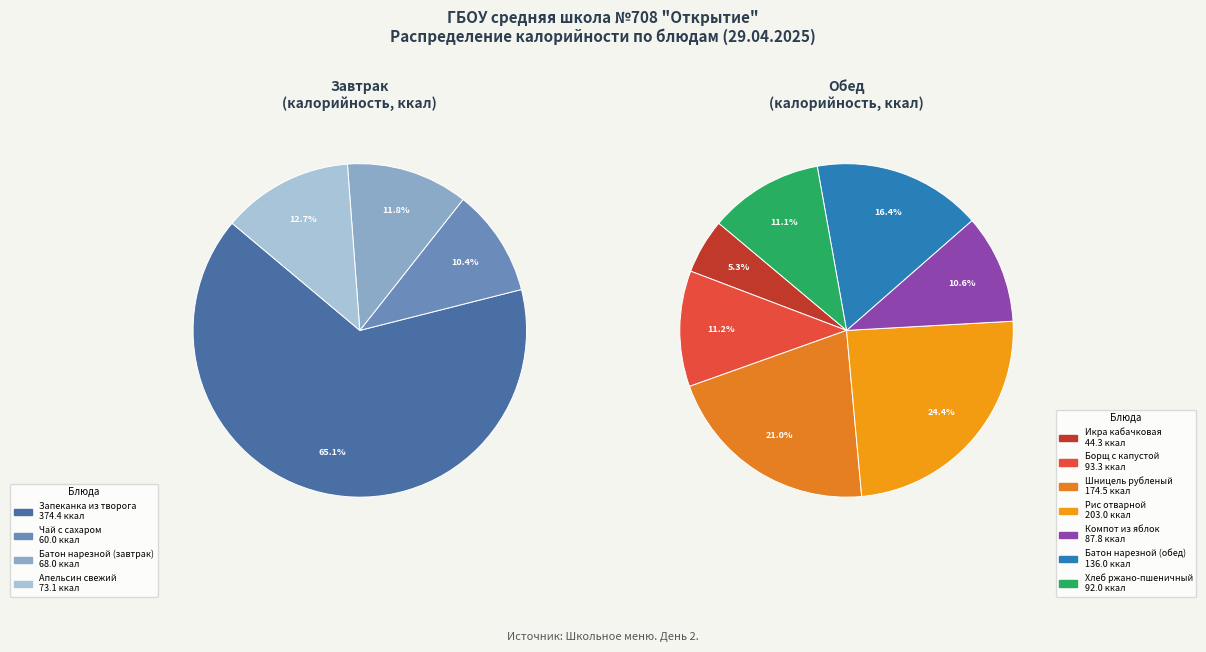

Rank the categories by value from lowest to highest.

Икра кабачковая, Чай с сахаром, Батон нарезной (завтрак), Апельсин свежий, Компот из яблок, Хлеб ржано-пшеничный, Борщ с капустой, Батон нарезной (обед), Шницель рубленый, Рис отварной, Запеканка из творога